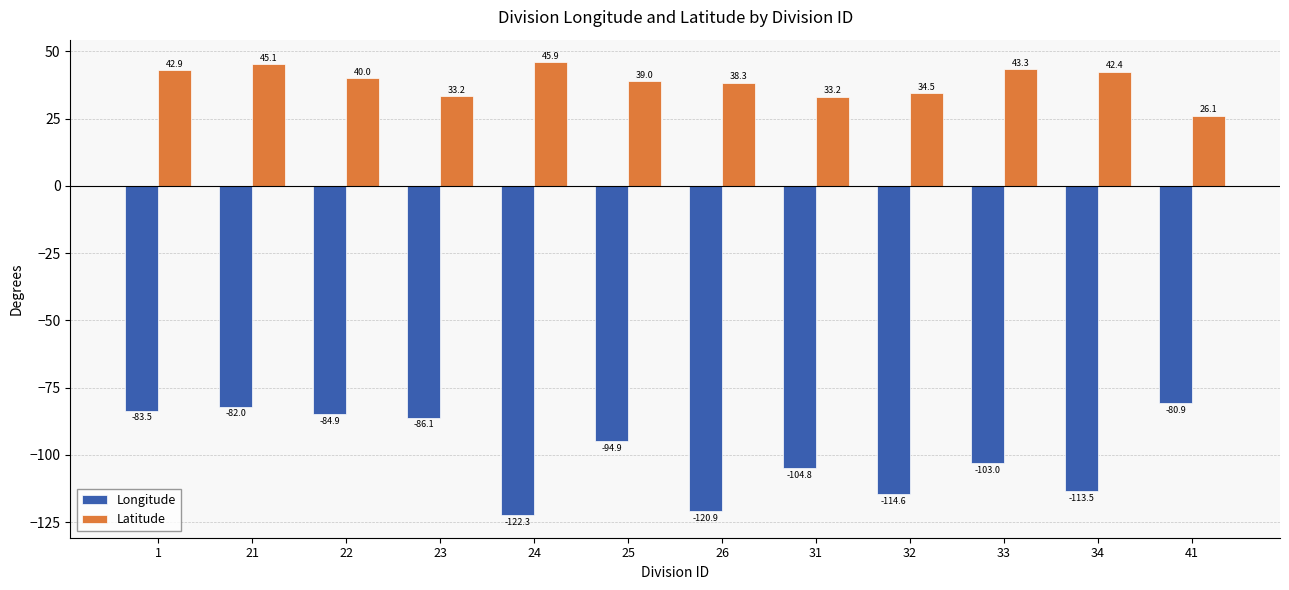

What is the maximum value shown in the chart?

45.9